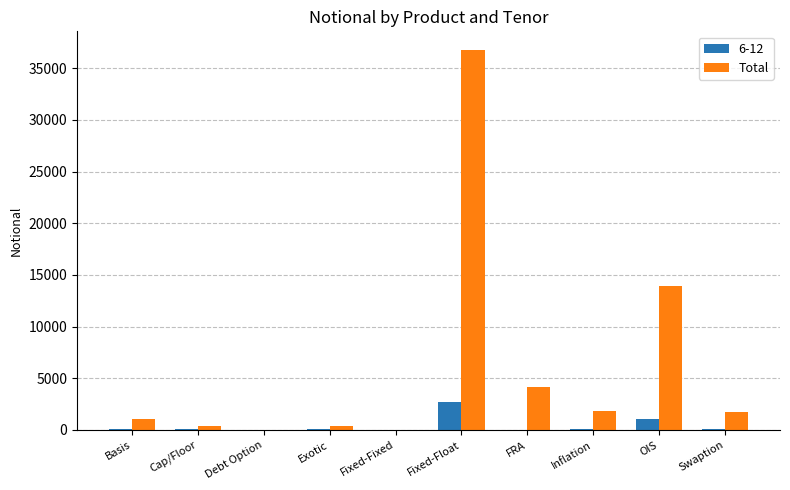

At which category does the chart reach its peak across all series?

Fixed-Float